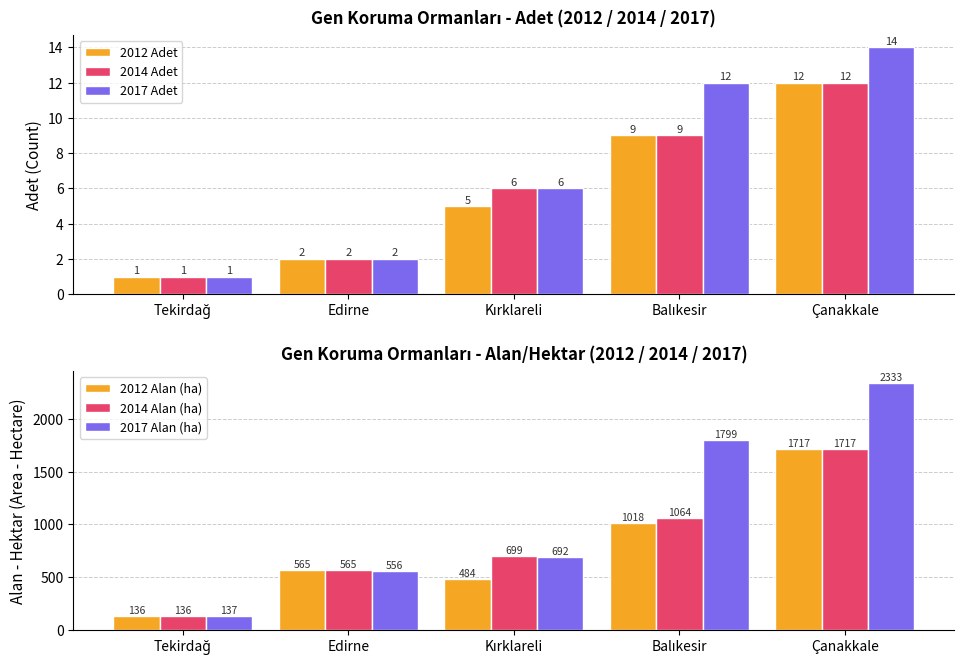

What is the total value across all series at Kırklareli?

1891.6